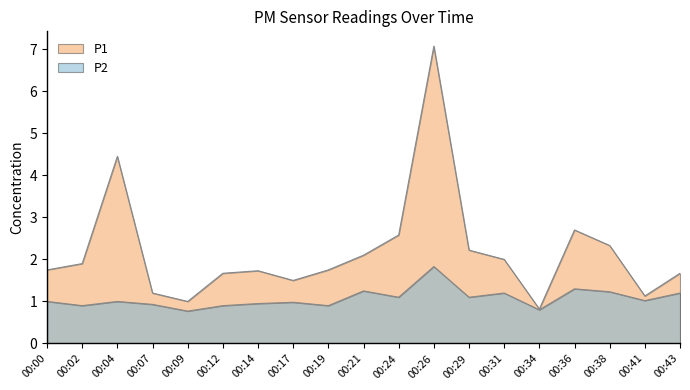

Which series has the widest spread of values?

P1